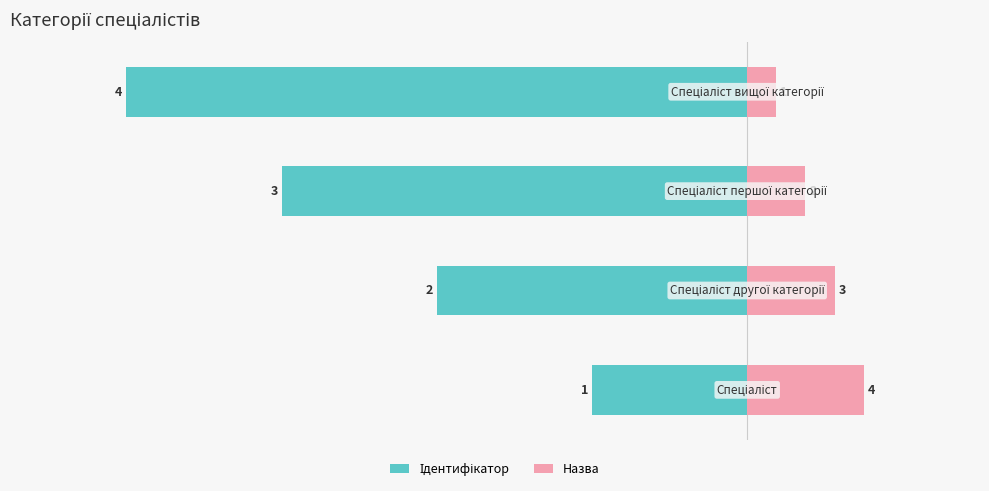

Reading right to left, extract all data points from this chart.

Ідентифікатор: 3=-80.0	2=-60.0	1=-40.0	0=-20.0
Назва: 3=3.8	2=7.5	1=11.2	0=15.0